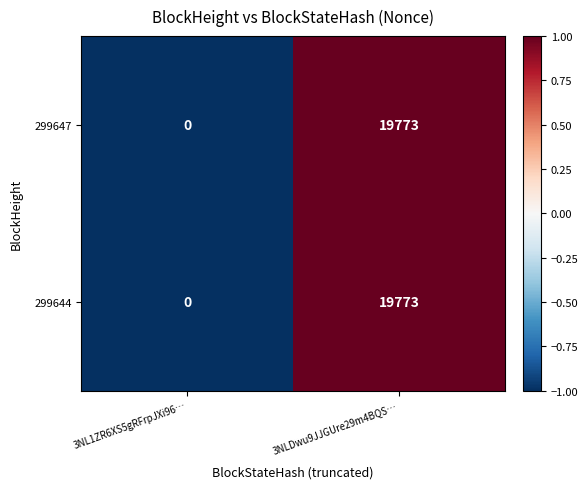

True or false: 299644 has a value of 19773 at 3NLDwu9JJGUre29m4BQS….

True